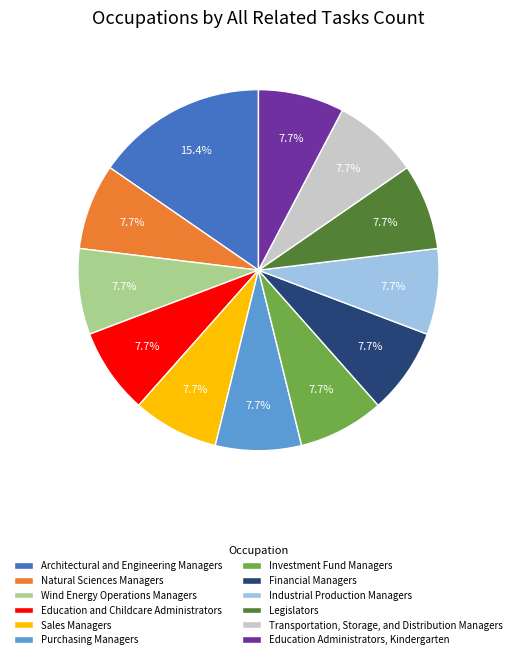

Is the sum of Wind Energy Operations Managers and Architectural and Engineering Managers greater than half?

No